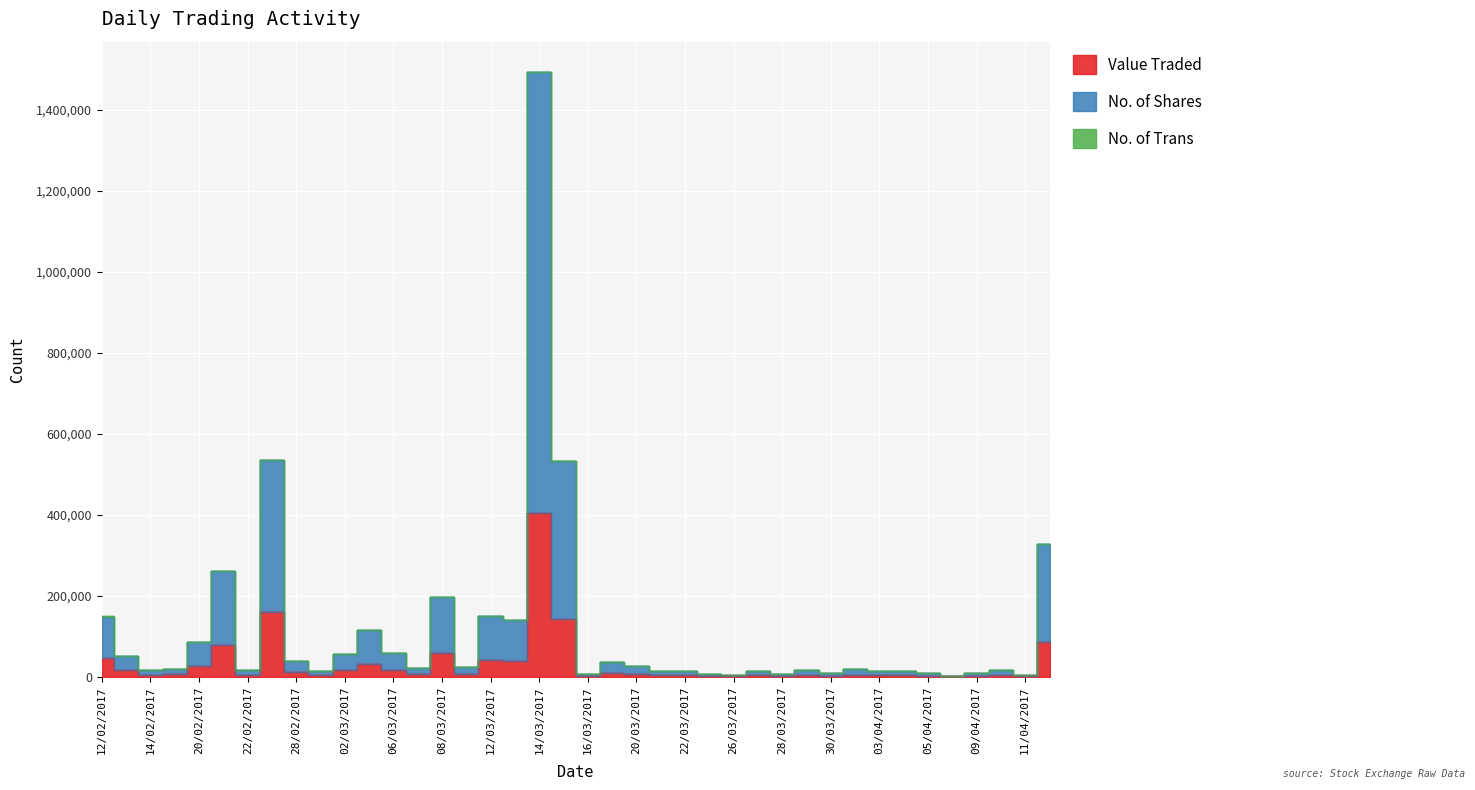

What is the difference between the No. of Trans values at 09/03/2017 and 30/03/2017?

7